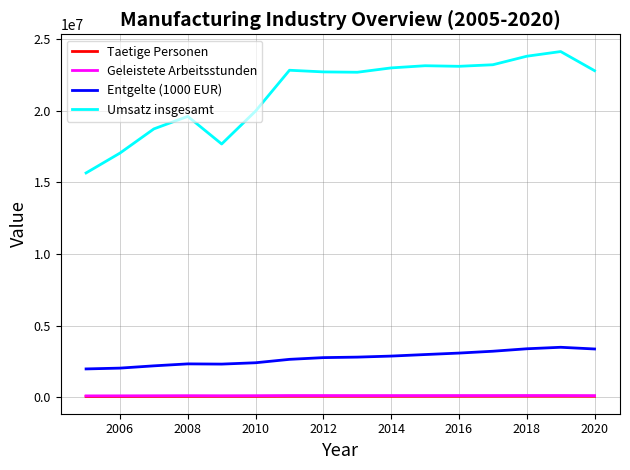

In Geleistete Arbeitsstunden, how many points are higher than both neighbors (excluding endpoints)?

3